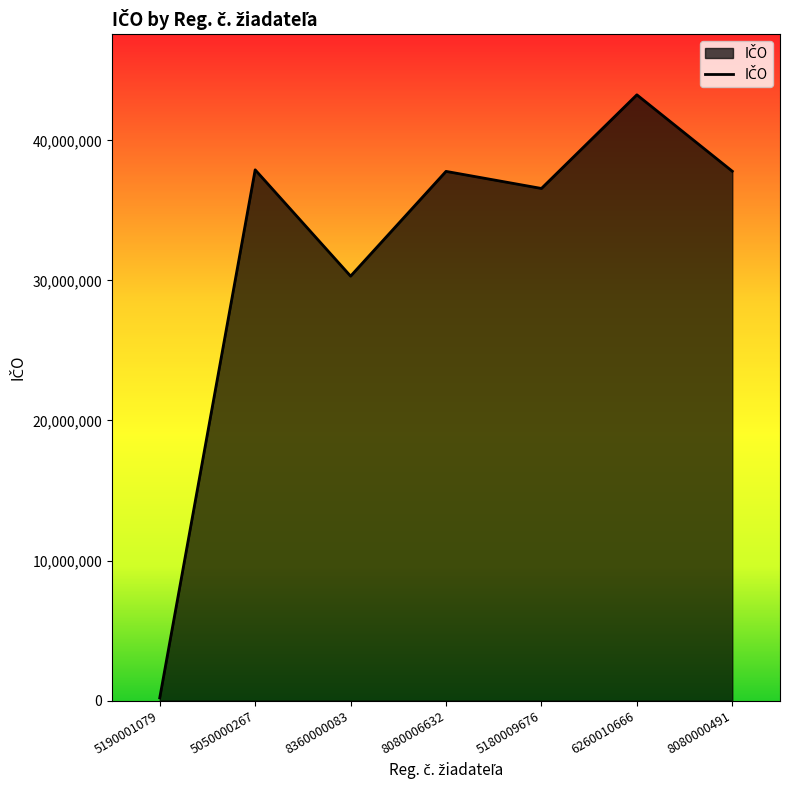

True or false: there are more than 2 points higher than both neighbors.

True